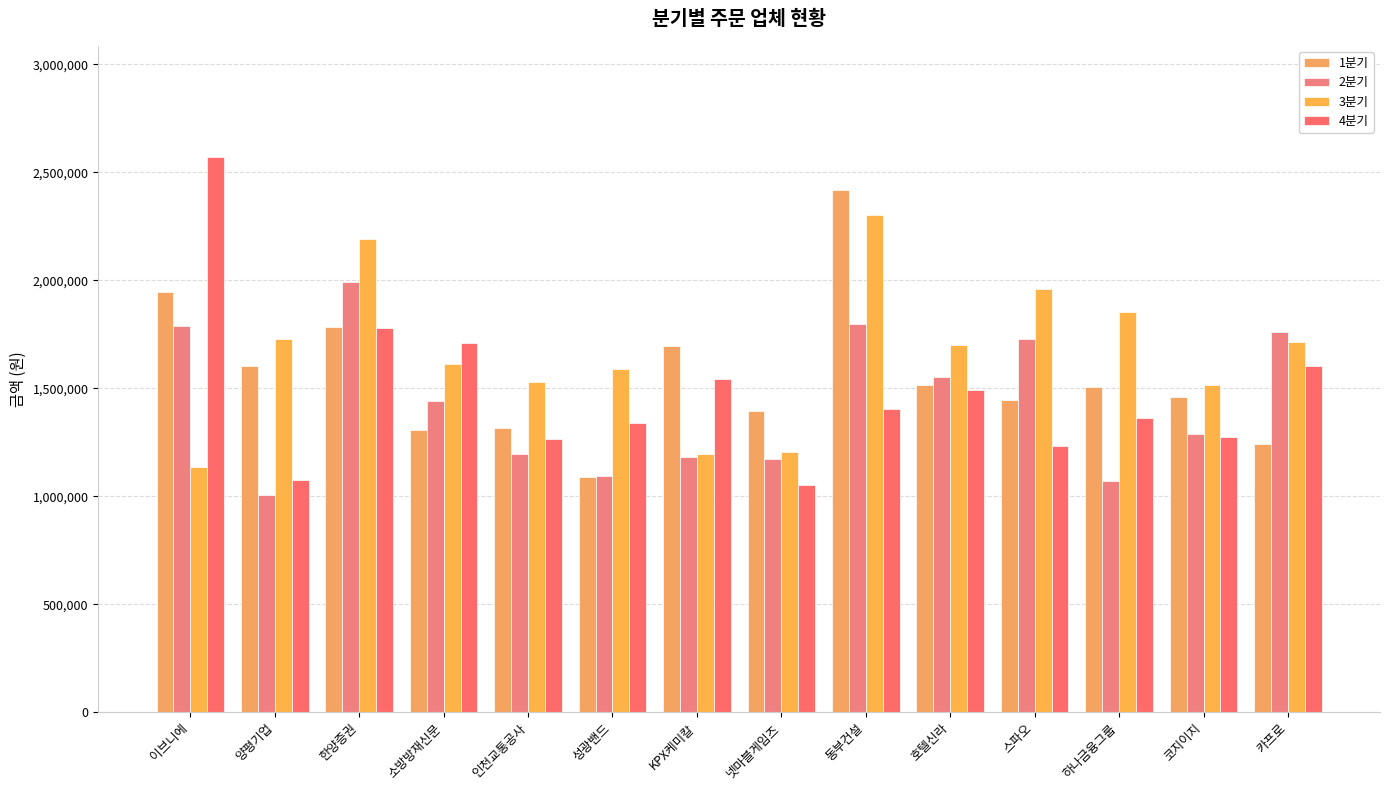

What are all the series names shown in the legend?

1분기, 2분기, 3분기, 4분기